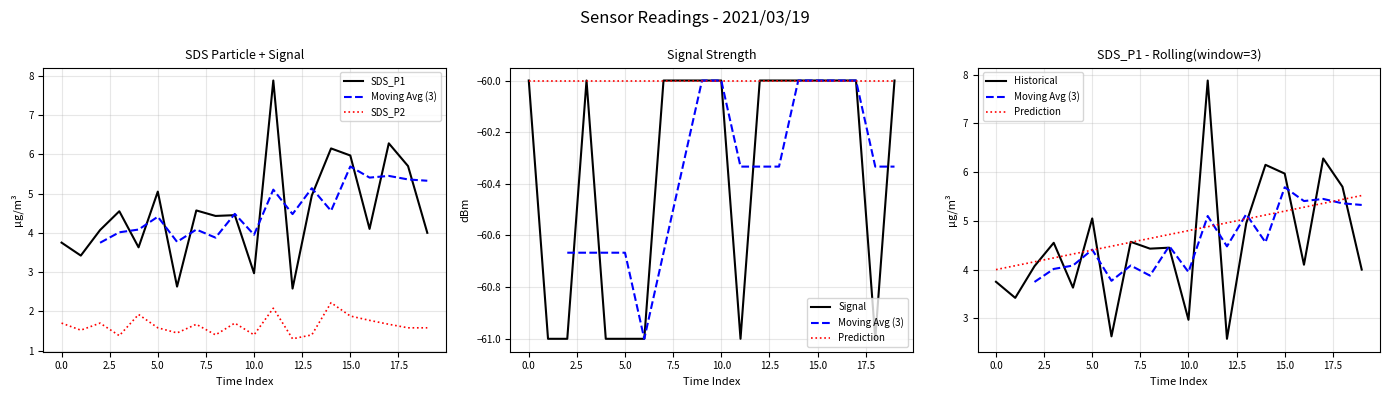

How many distinct data groups are displayed?

6